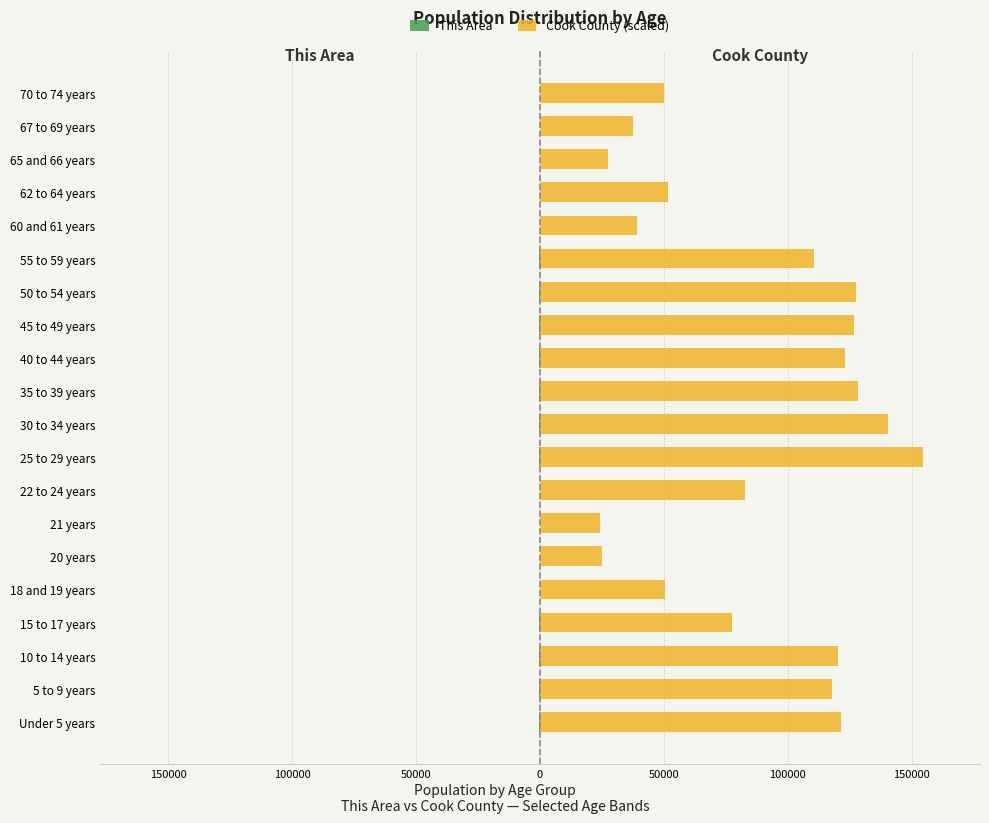

What is the difference between the maximum and second lowest values in the This Area series?

317.0